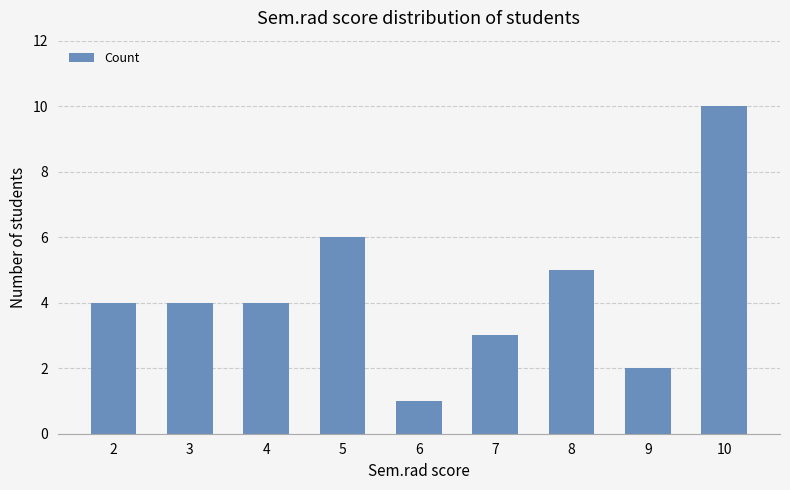

What is the change in value from 3 to 6?

-3